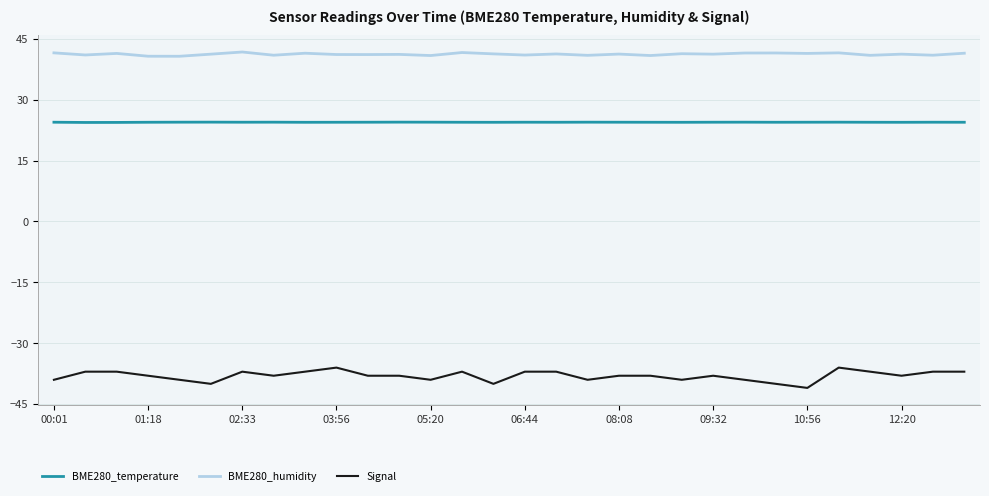

True or false: Signal and BME280_temperature cross at least once.

False